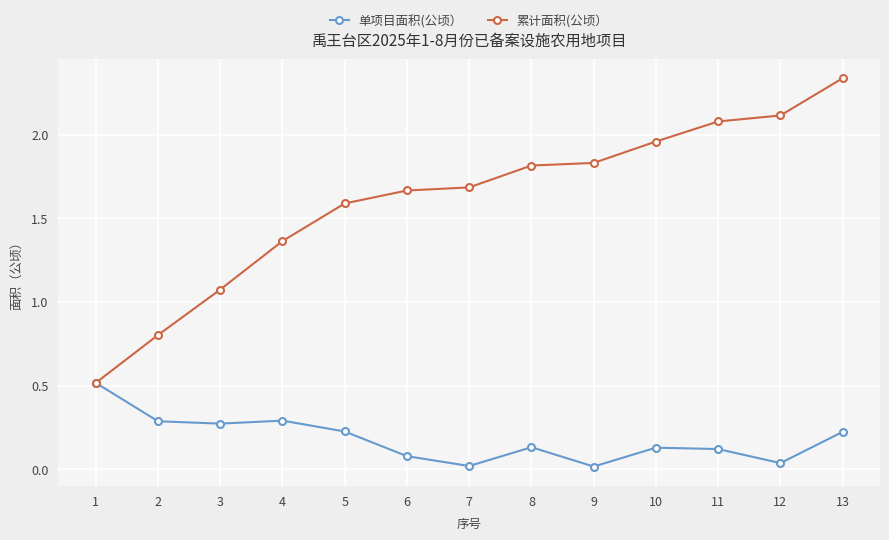

At 12, list the series in order from smallest to largest.

单项目面积(公顷）, 累计面积(公顷）